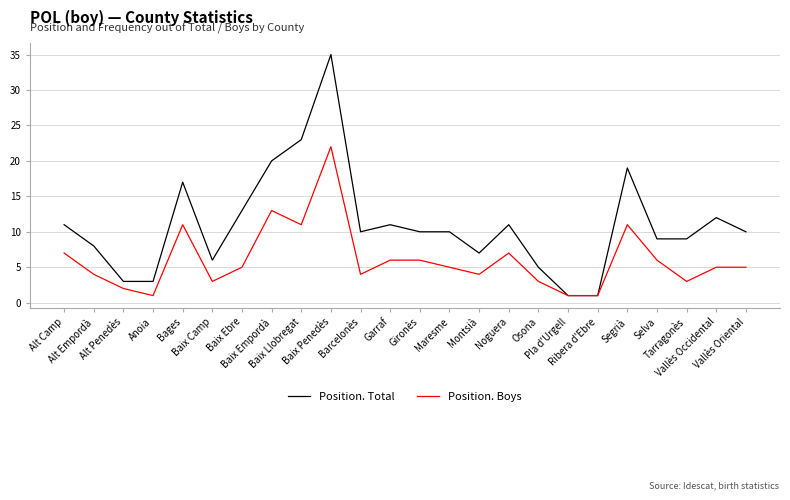

What position from the right is Alt Camp?

24